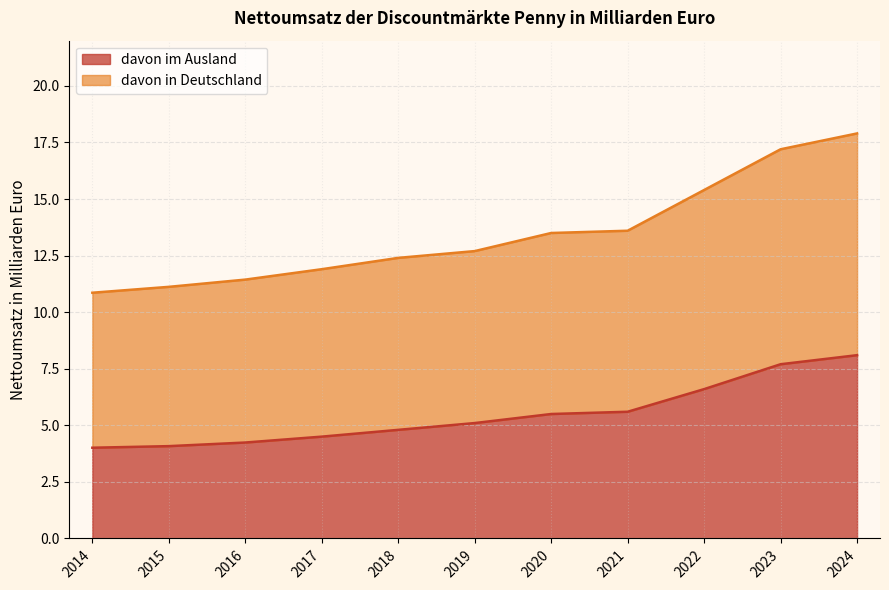

What is the difference between the second highest and minimum values in the davon im Ausland series?

3.7